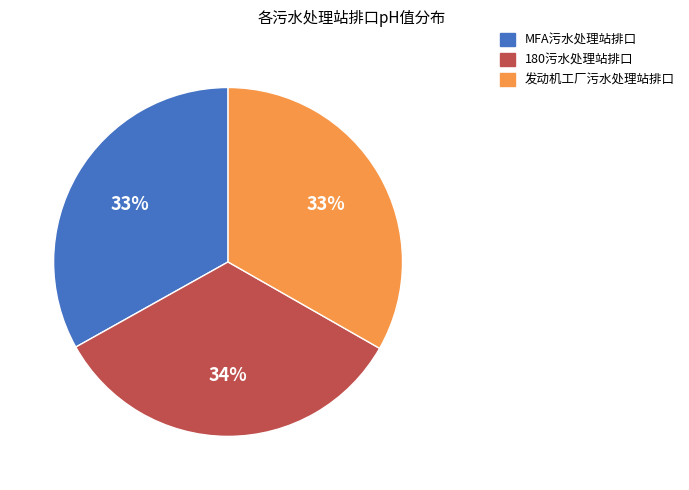

Is 发动机工厂污水处理站排口 the majority of the pie?

No